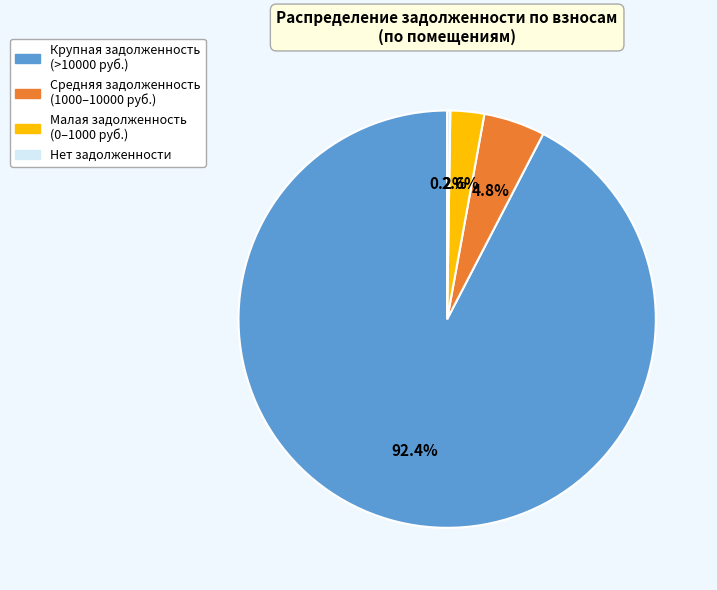

Is there a majority slice in this chart?

Yes